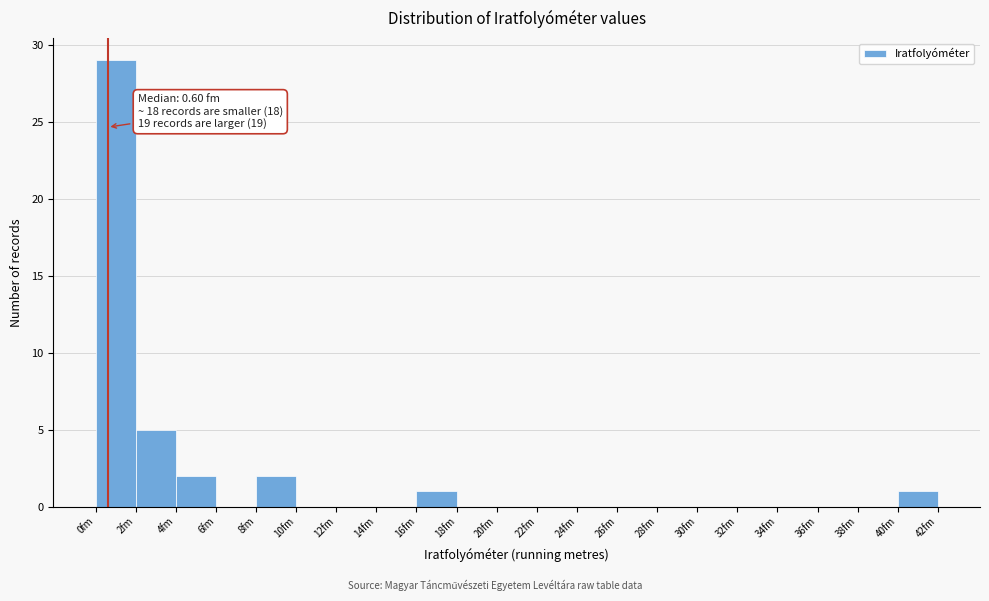

Over which range of the x-axis is the bar tallest?

0 to 2